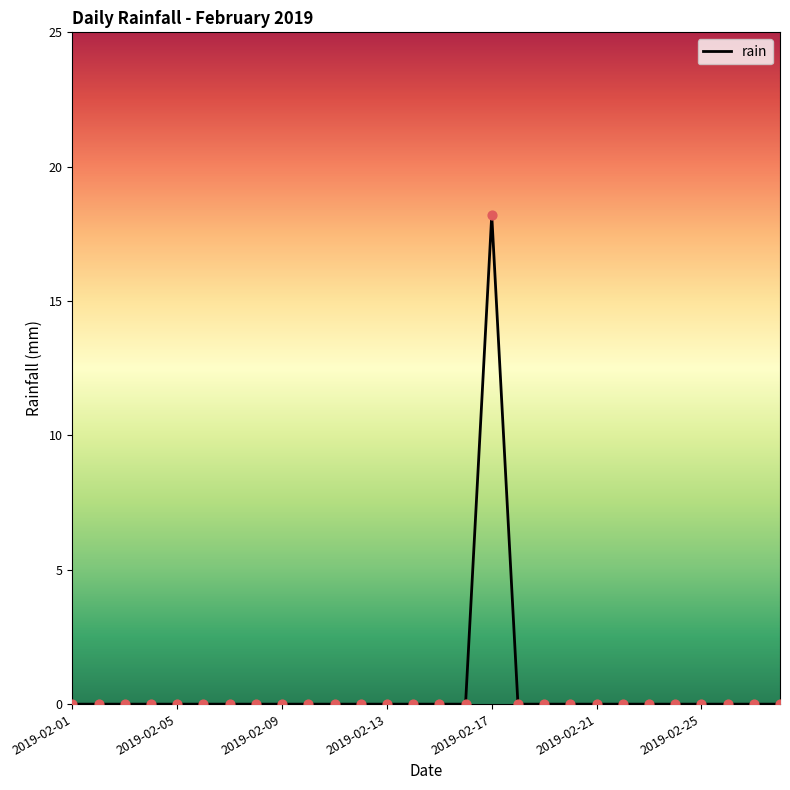

What is the difference between the maximum and minimum values?

18.2